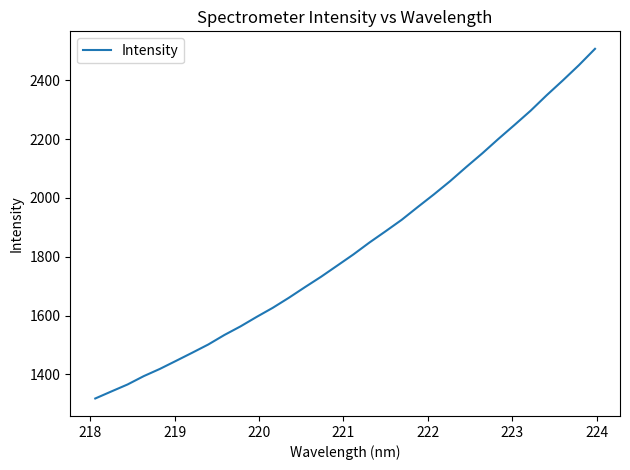

Does the chart display data point markers on the line(s)?

No